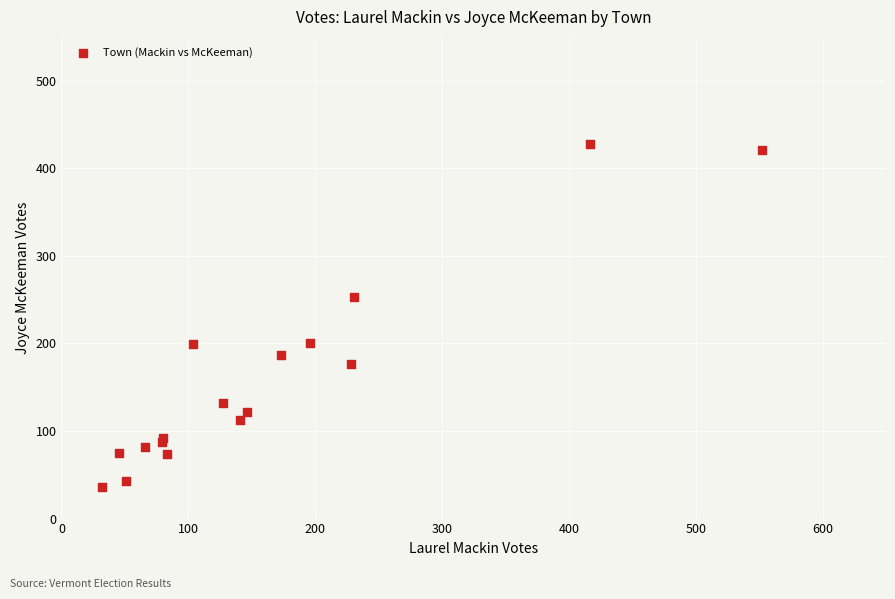

What Y value in the scatter plot is closest to 232?

253